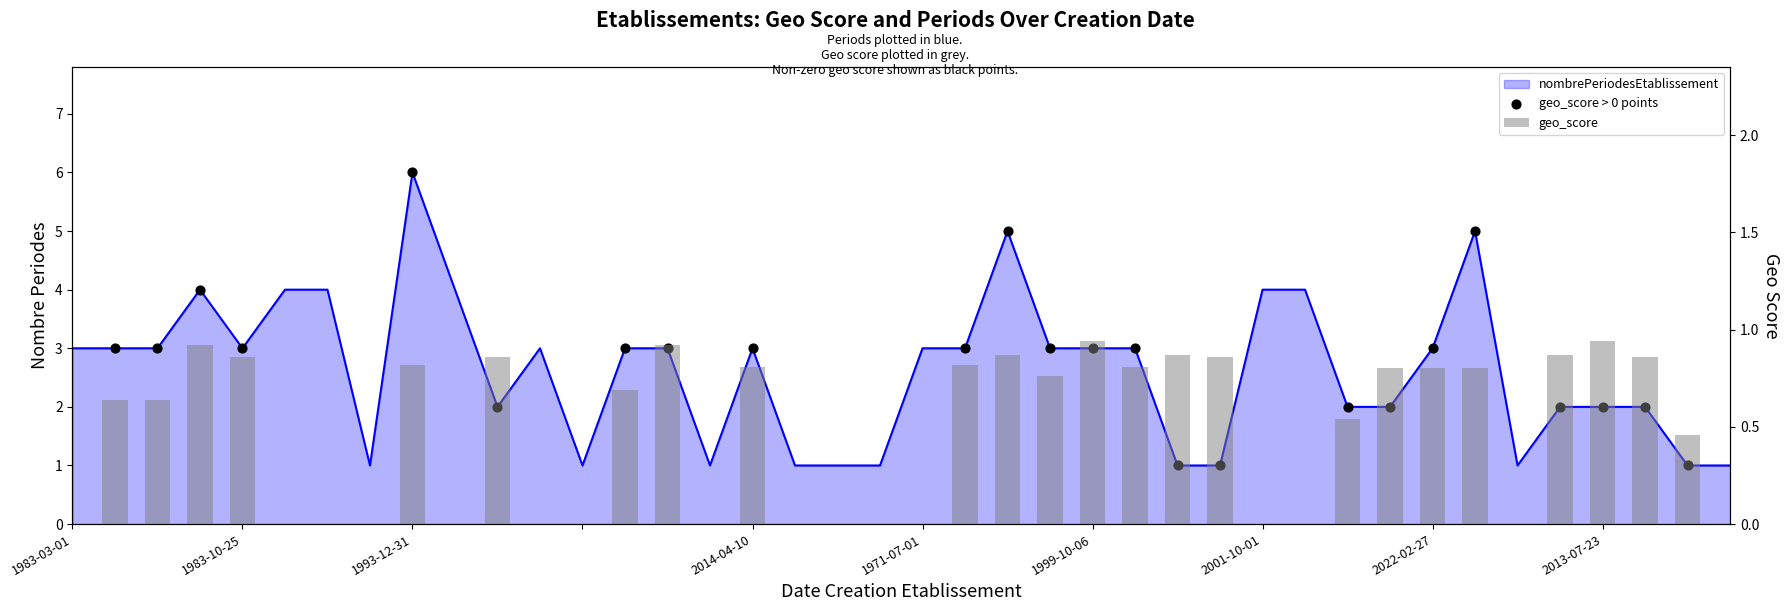

Is the value of nombrePeriodesEtablissement at 1985-08-28 greater than the value of geo_score at 1970-04-01?

Yes